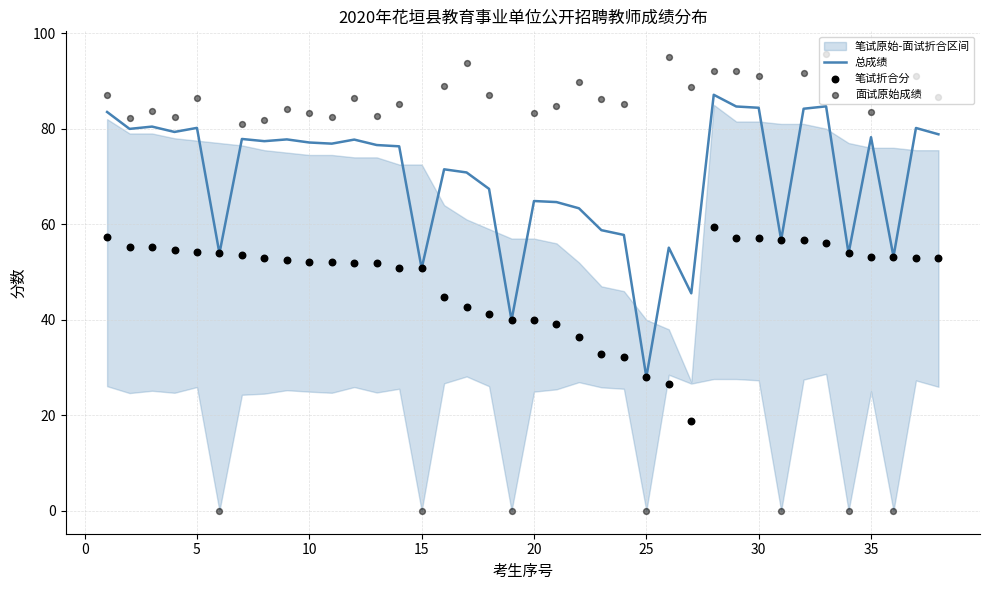

Which series has the largest Y range (max minus min)?

面试原始成绩